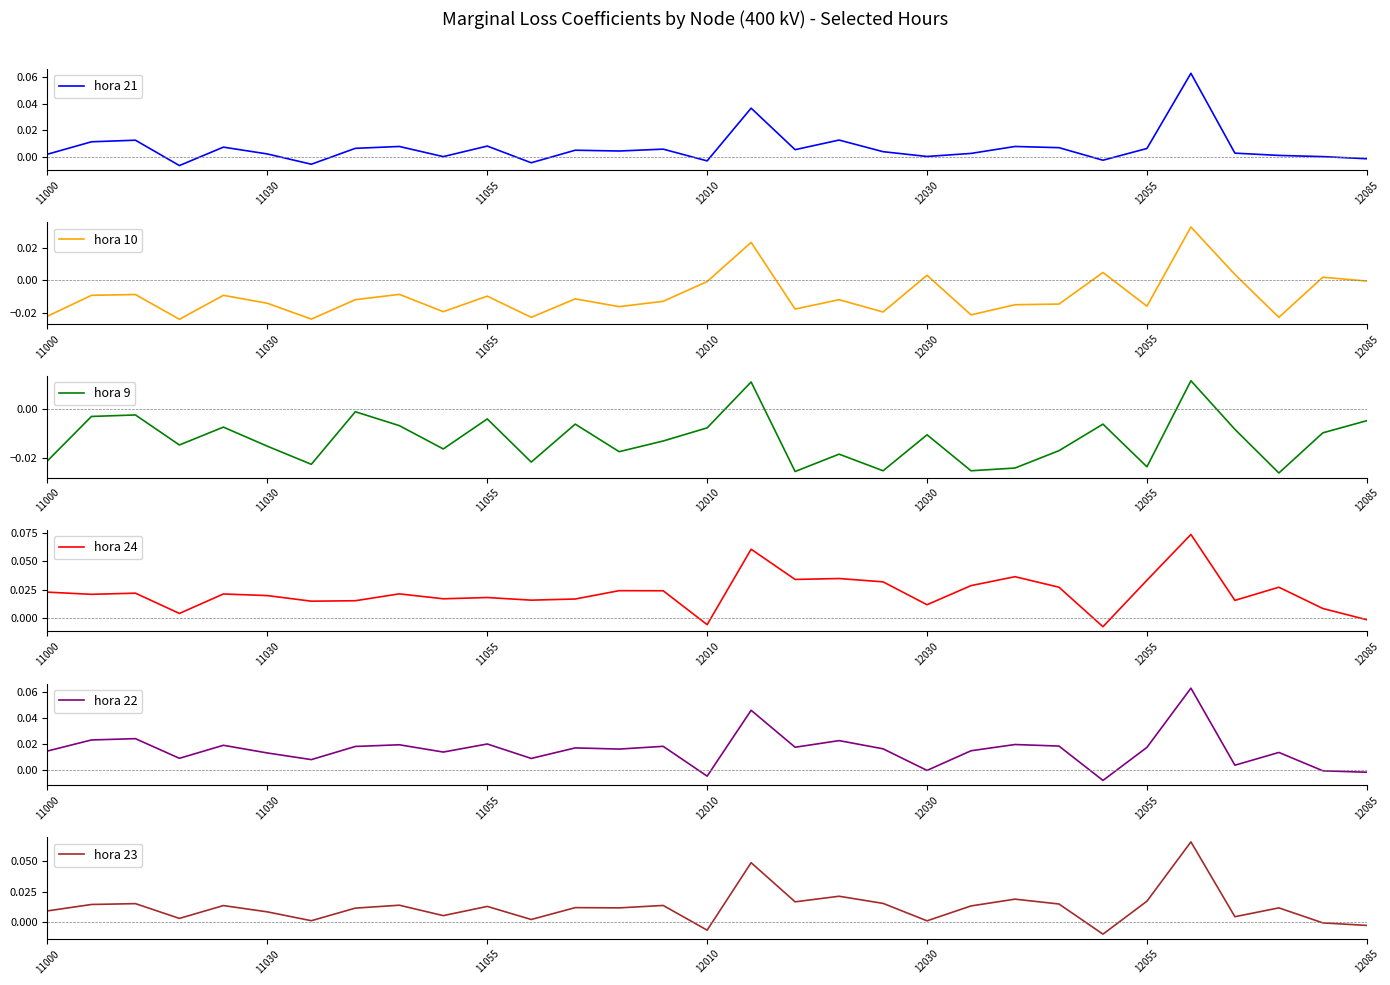

True or false: hora 10 has a value of -0.0 at 11055.

True